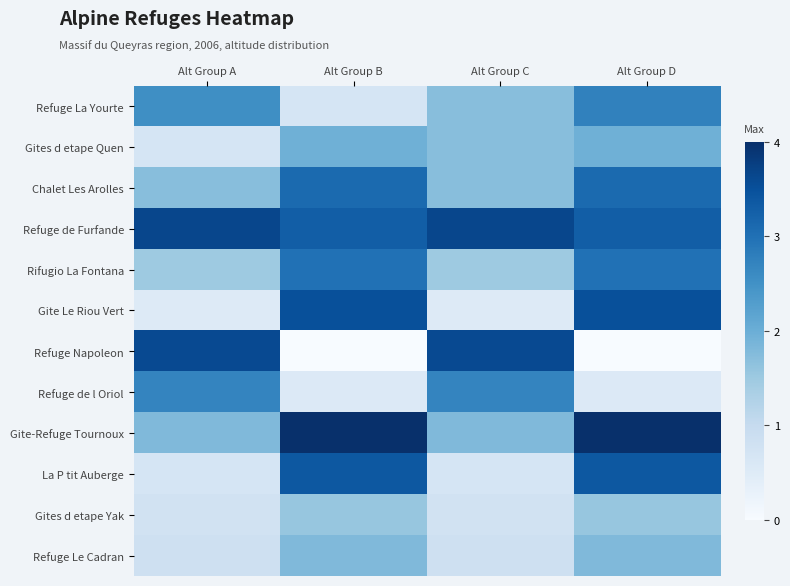

Which series has the widest spread of values?

Refuge Napoleon